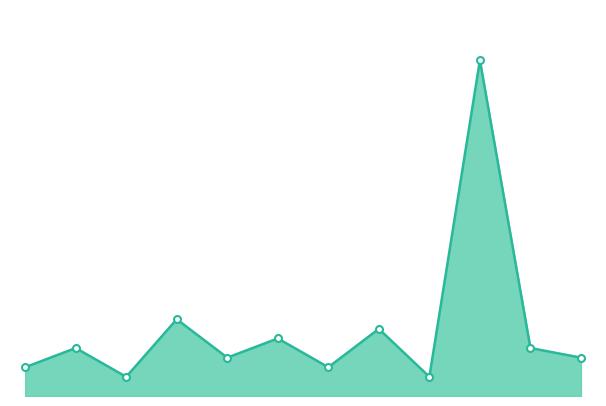

True or false: the data shows 4 at Jan.

True